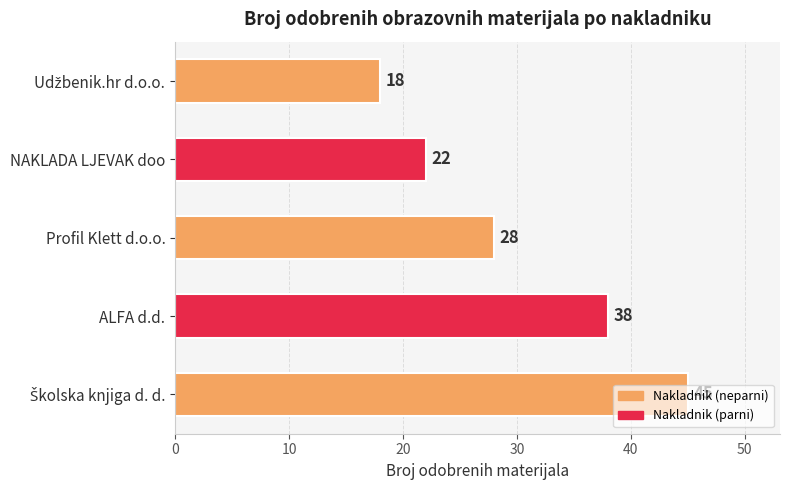

What is the difference between the maximum and minimum values?

27